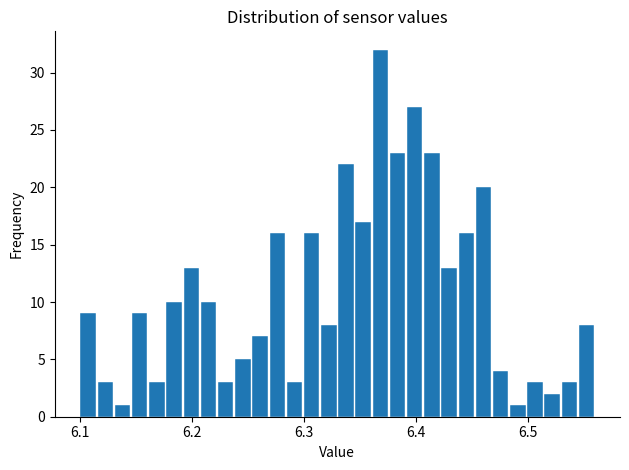

Read against the x-axis, roughly where is the centre of the tallest bar?

6.37